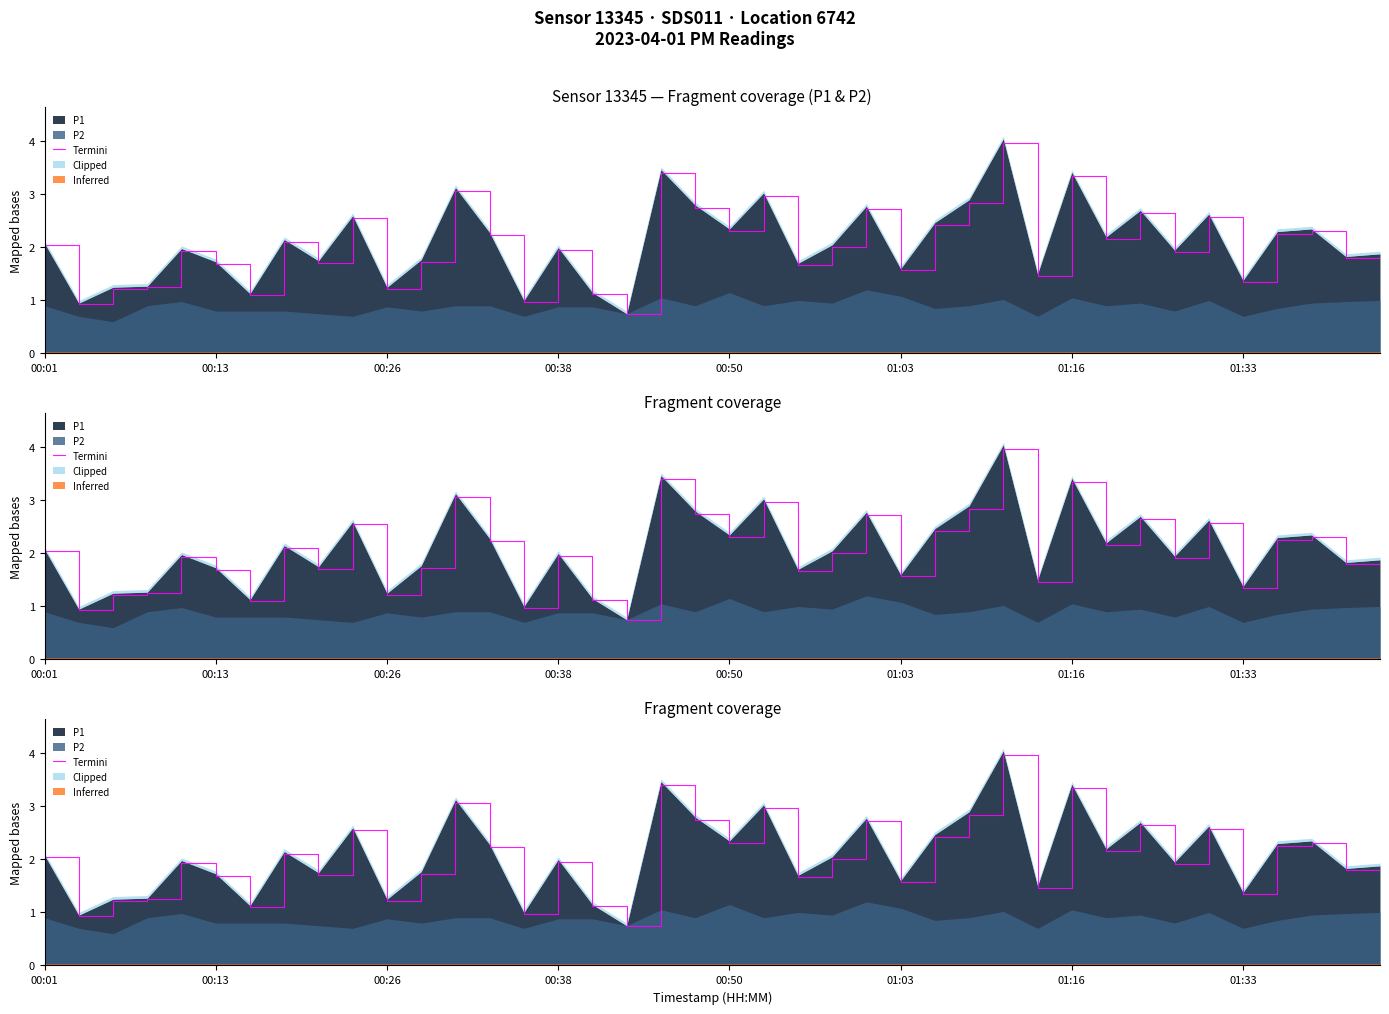

Is it true that the value at 38 is 0.9?

False